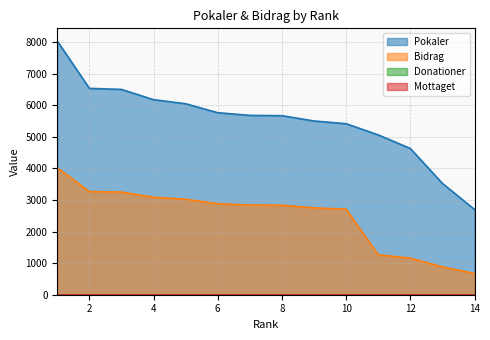

What is the difference between the maximum and second lowest values in the Pokaler series?

4508